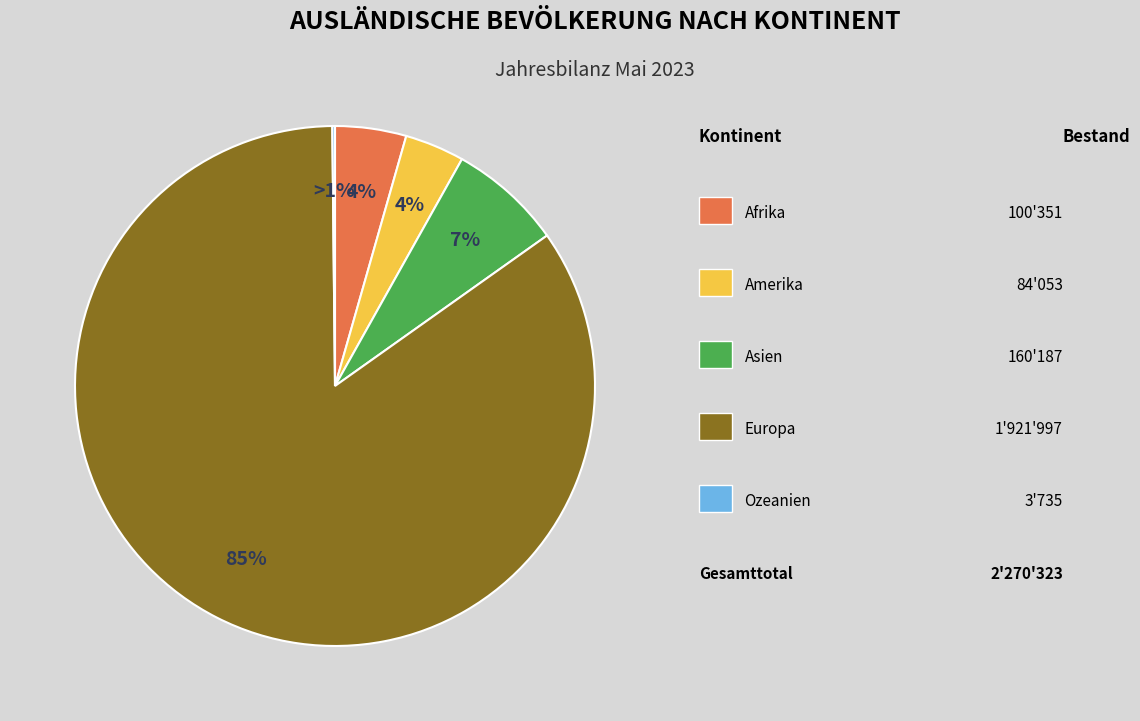

Which slice represents more than half of the pie?

Europa